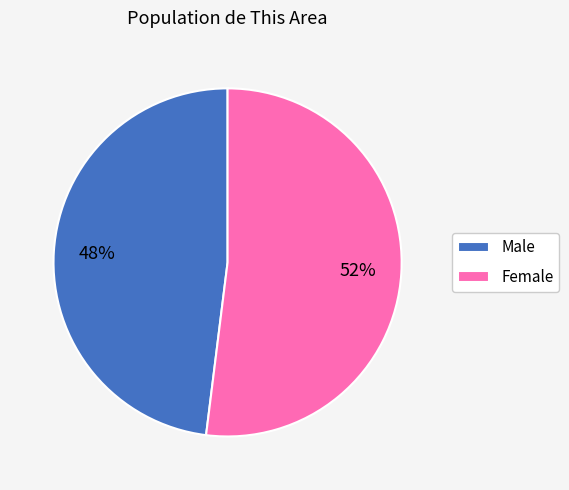

To the nearest percent, what is the combined percentage of Female and Male?

100%